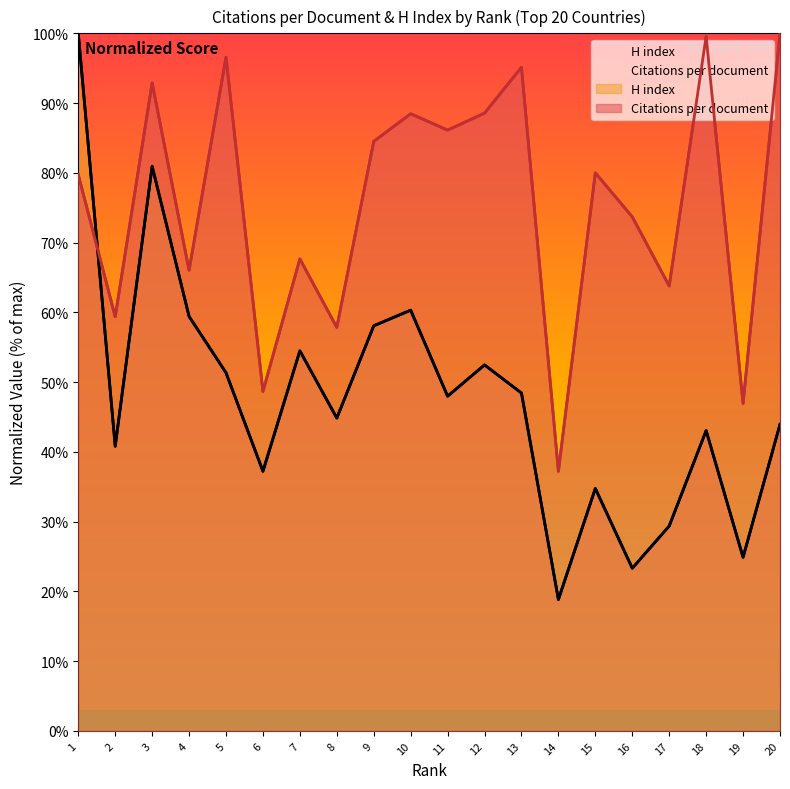

Is the value of H index at 7 greater than the value of Citations per document at 1?

No